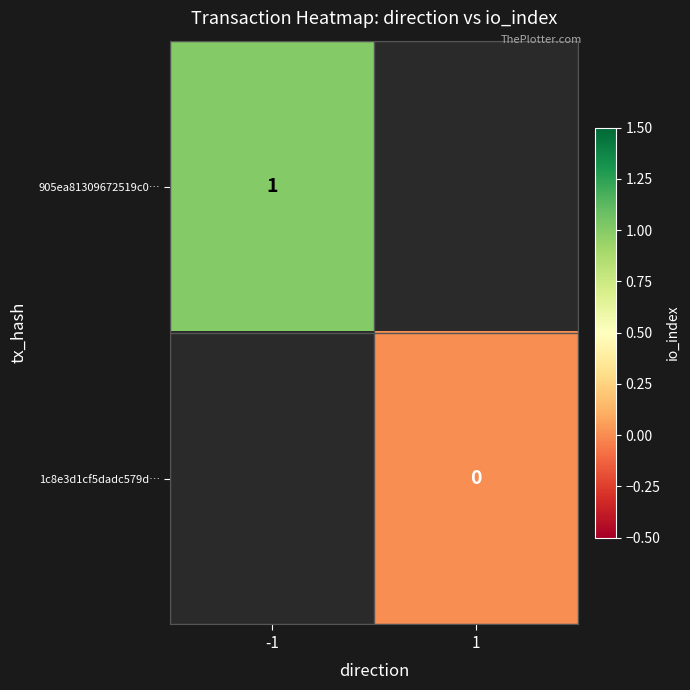

How many categories are shown in the chart?

2